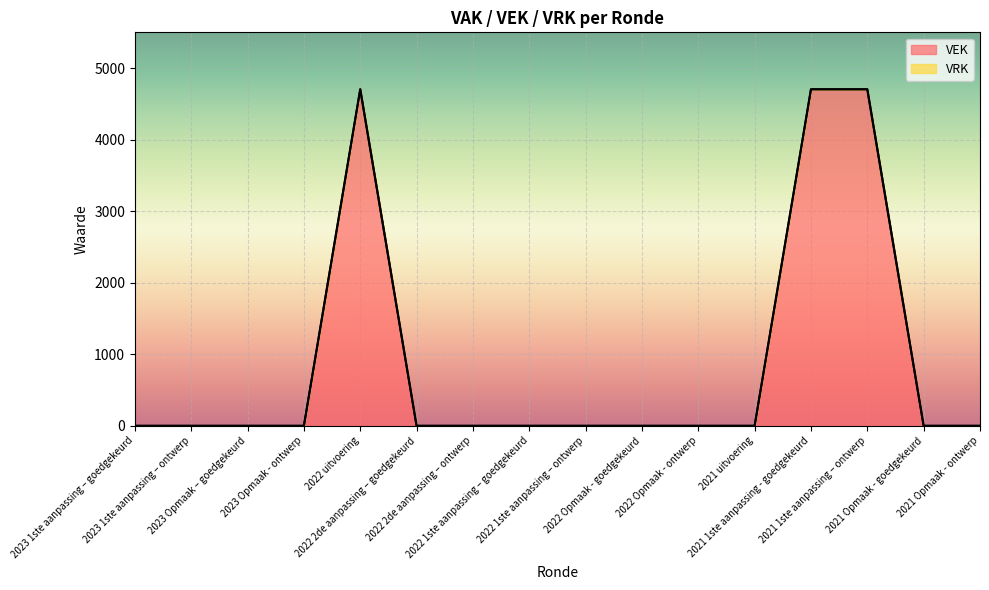

Reading right to left, transcribe all the data shown in this chart.

0	0	4704	4704	0	0	0	0	0	0	0	4704	0	0	0	0